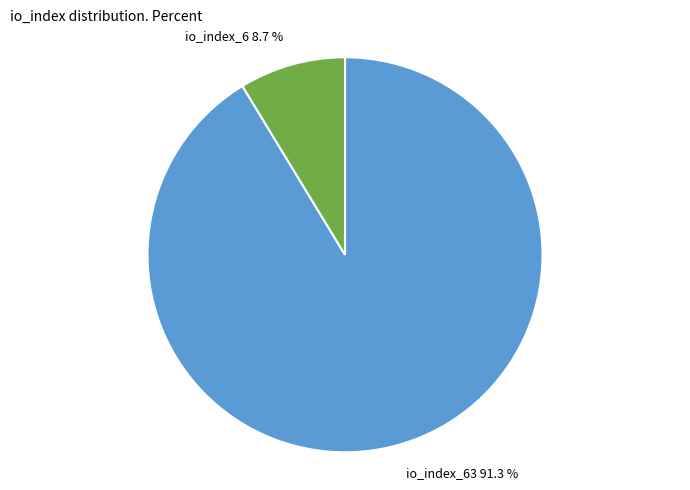

The io_index_6 slice represents 9% of the pie. True or false?

True